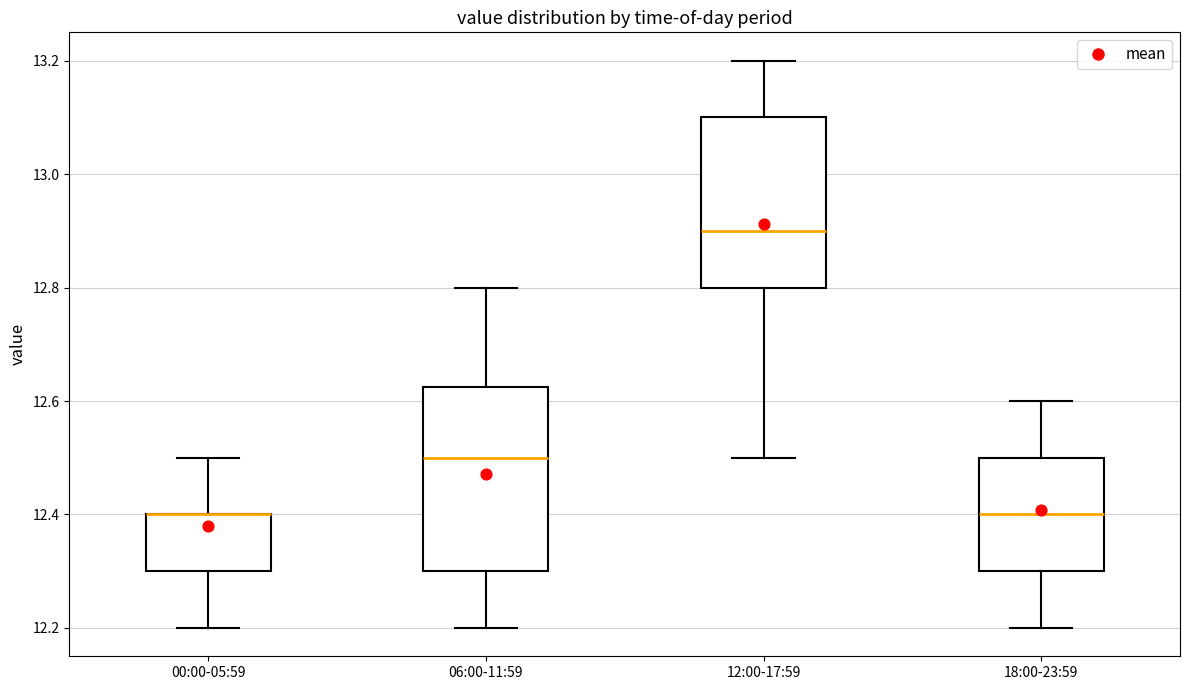

Where does the median line of the box for 12:00-17:59 sit on the y-axis? The values are not printed on the chart, so give them approximately, as read against the axis.

12.90